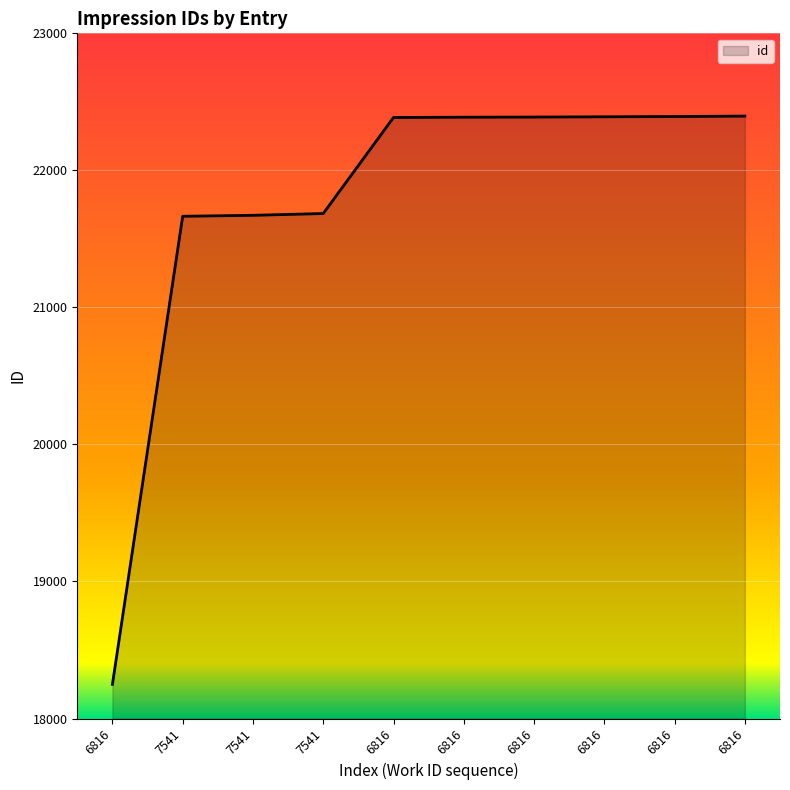

Between 6816 and 7541, which is larger?

6816